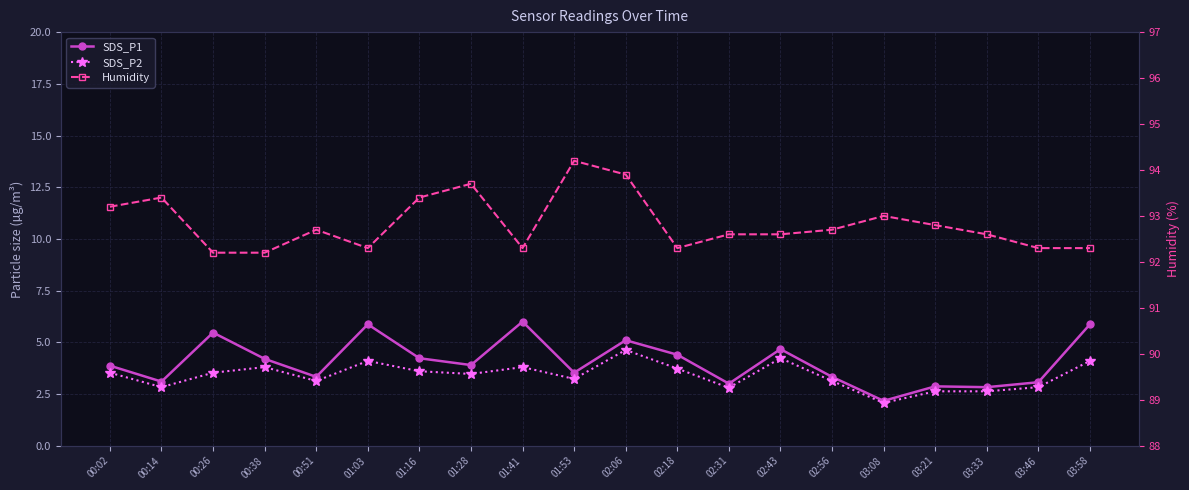

How many lines are shown in the chart?

3